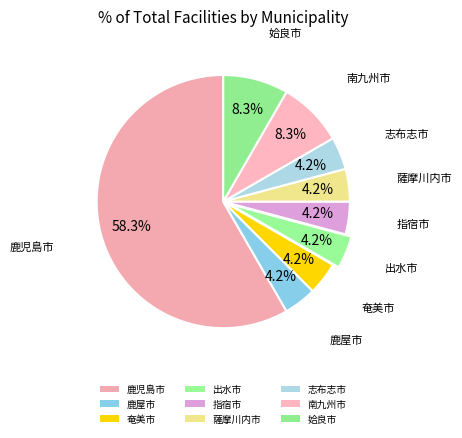

Combined, what portion of the pie is 奄美市 and 姶良市?

12.5%